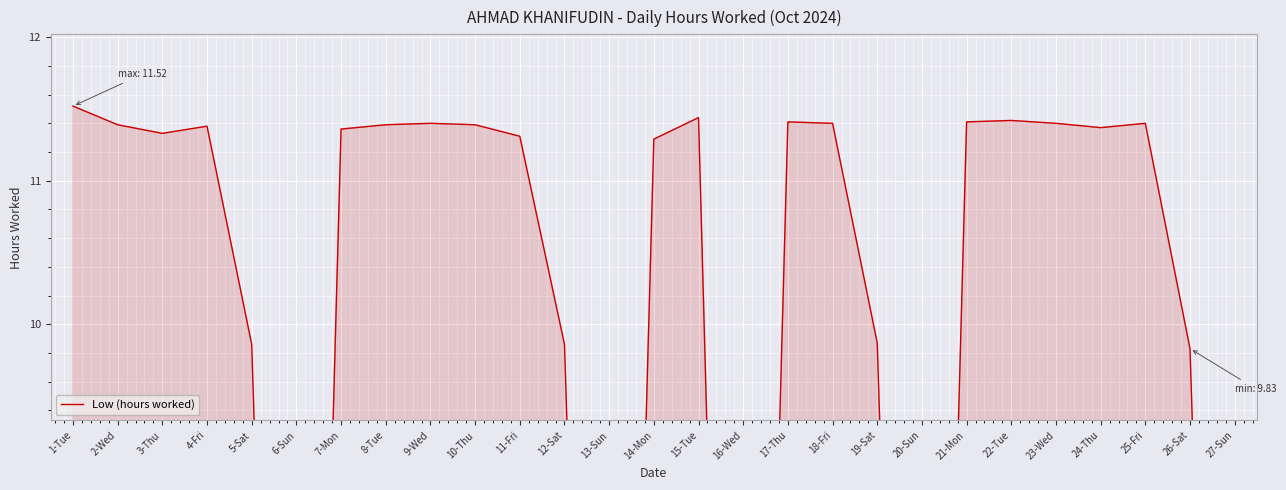

What is the label of the 8th point from the left?

8-Tue